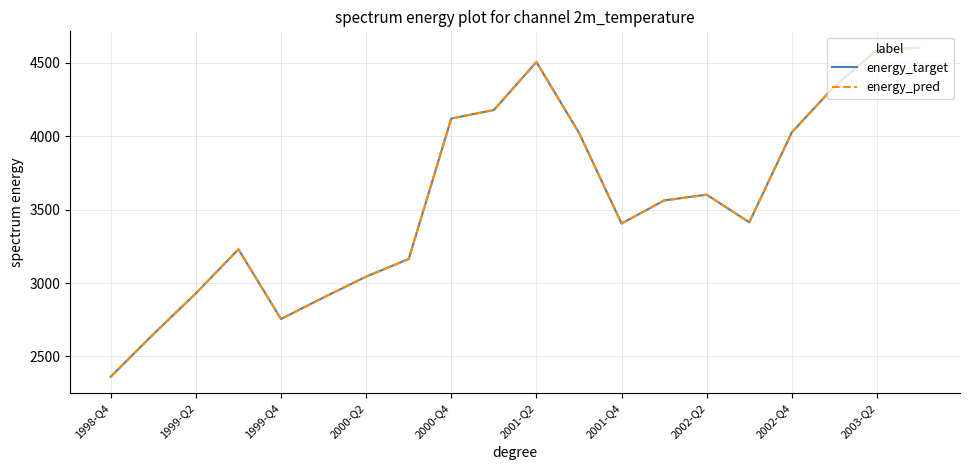

True or false: energy_target has more than 0 interior local peaks.

True